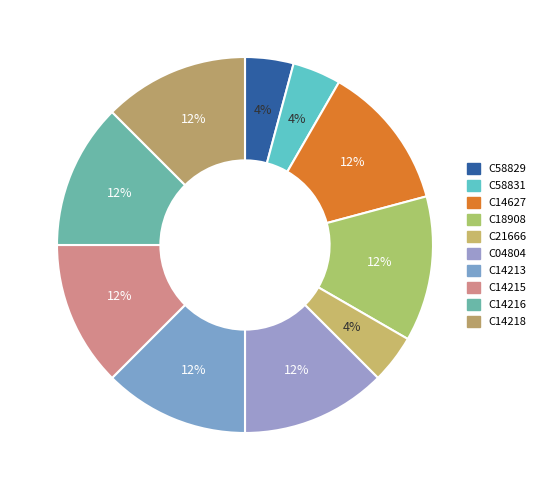

What is the change in value from C21666 to C14218?

+2